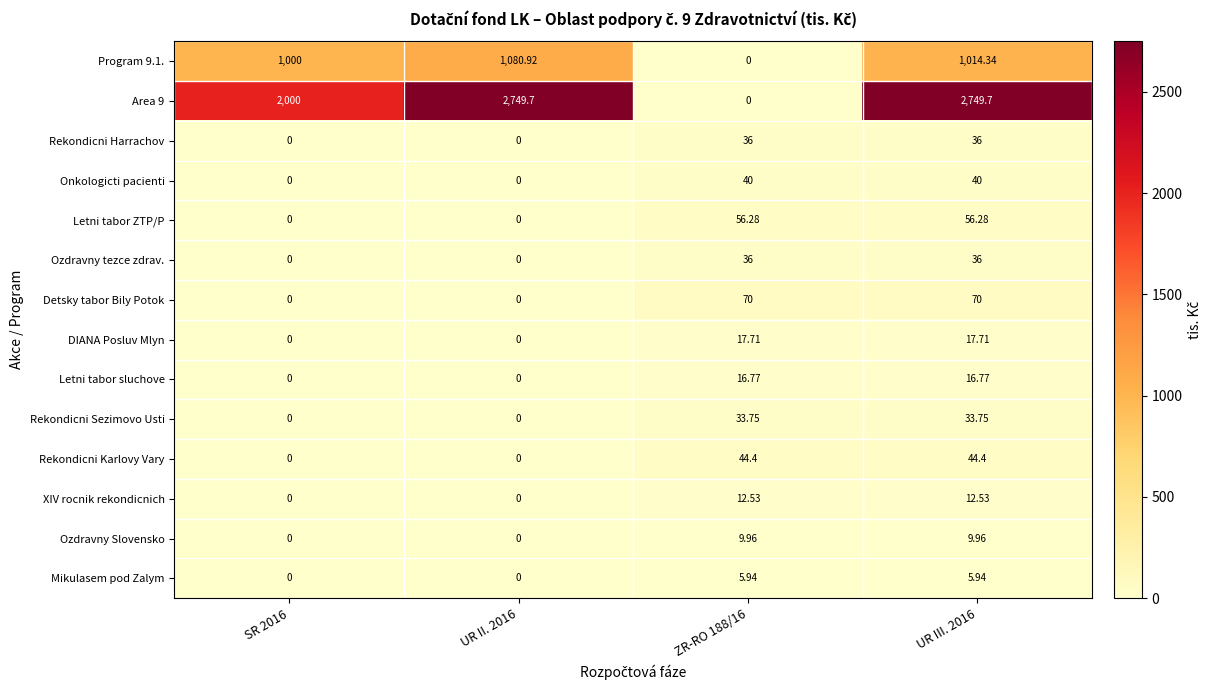

Is the value of Area 9 at SR 2016 greater than the value of XIV rocnik rekondicnich at SR 2016?

Yes